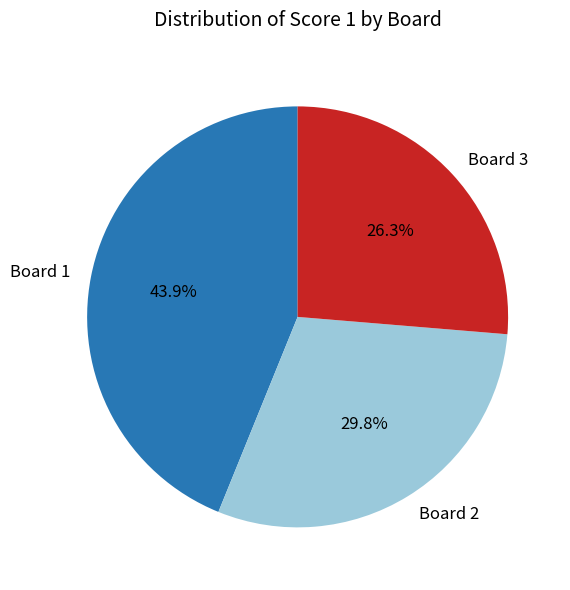

How many segments does this pie chart have?

3